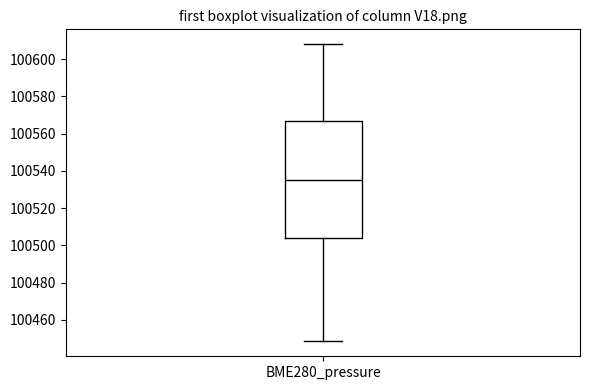

Read this box plot against the y-axis: the position of the median line, the range covered by the box, and the ends of both whiskers. The values are not printed on the chart, so give them approximately, as read against the axis.

median 100536, box 100504 to 100566, whiskers 100448 to 100608